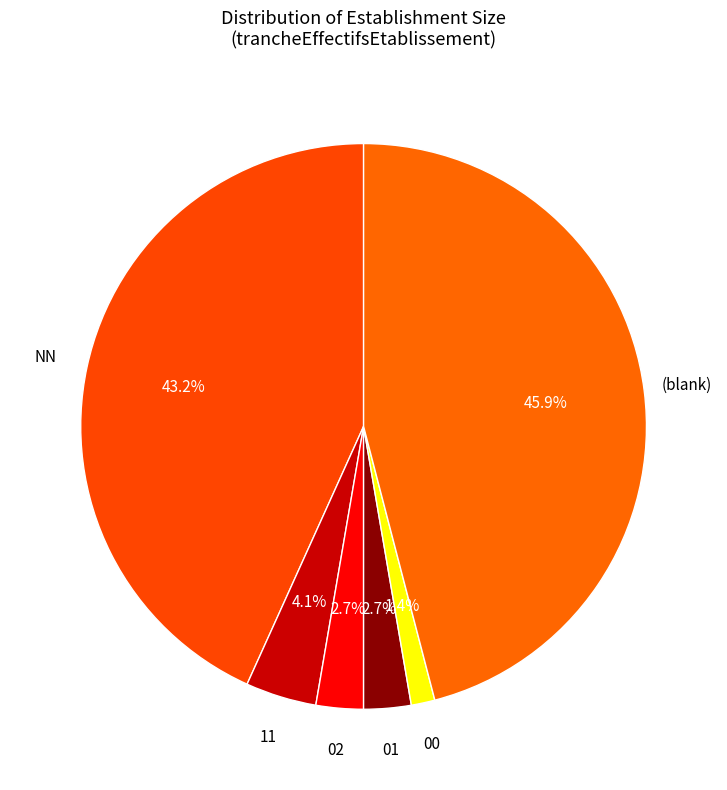

Which category has the biggest portion of the pie?

(blank)